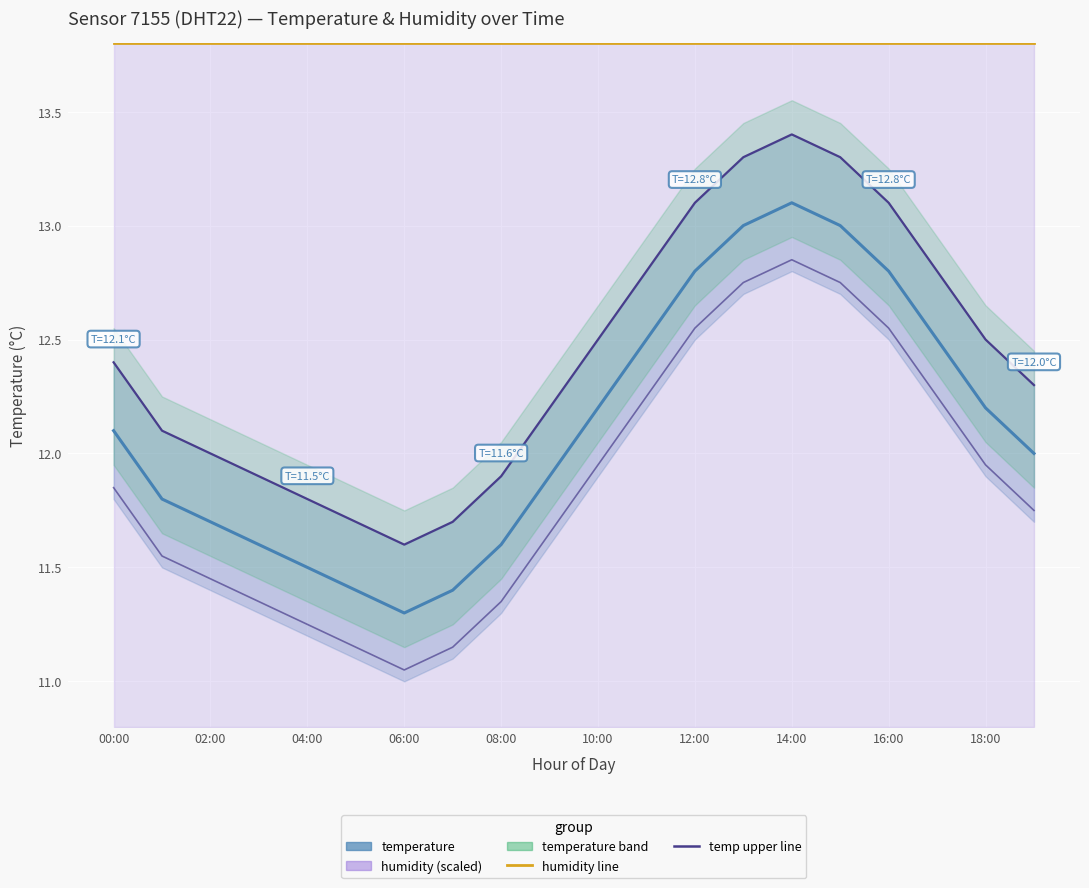

What is the sum of the humidity upper values at 10:00 and 14?

27.8